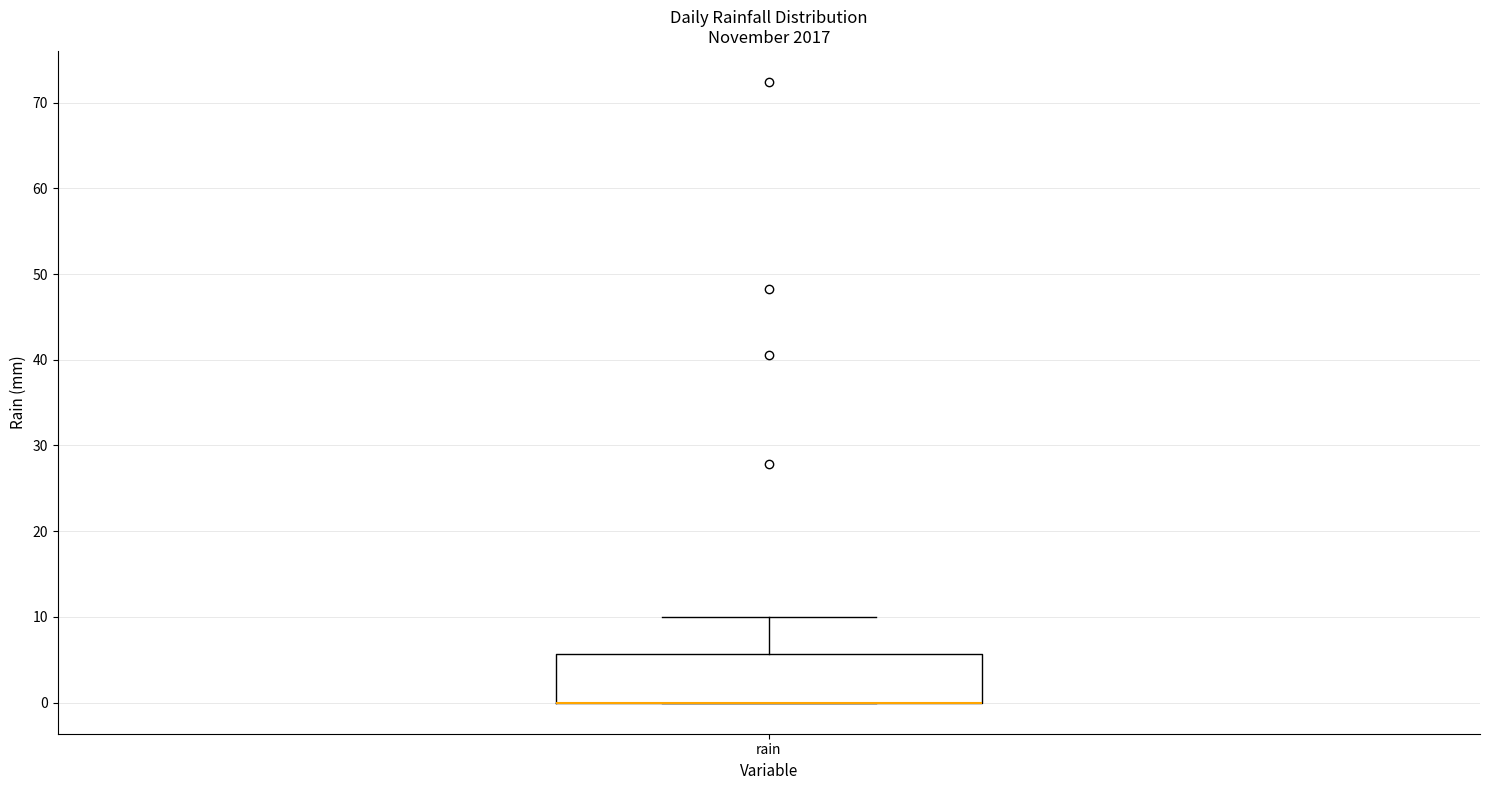

Transcribe this box plot: give where the median line is, the range the box spans, and where the two whiskers end, as read against the y-axis. The values are not printed on the chart, so give them approximately, as read against the axis.

median 0 (drawn on the box's lower edge), box 0 to 6, whiskers 0 to 10